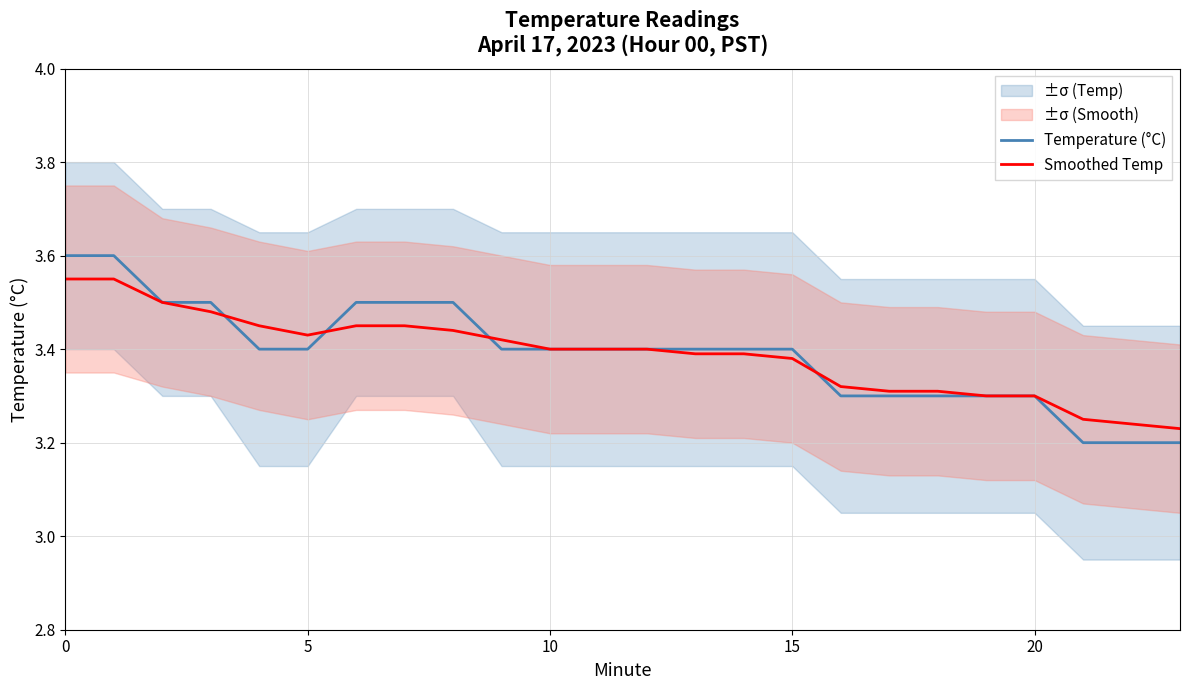

How many times do Temperature (°C) and Smoothed Temp cross each other?

4